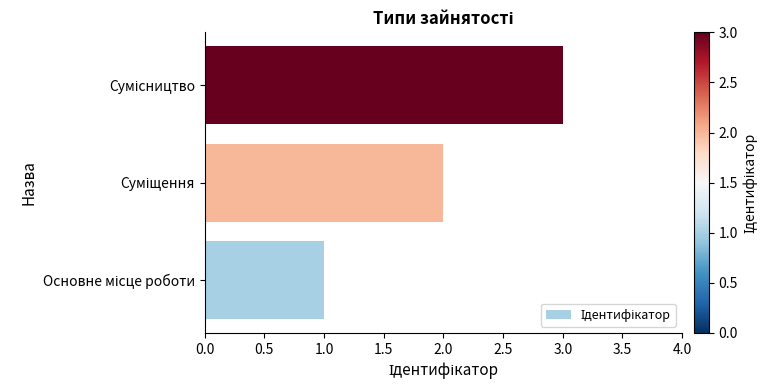

Are the bars horizontal?

Yes